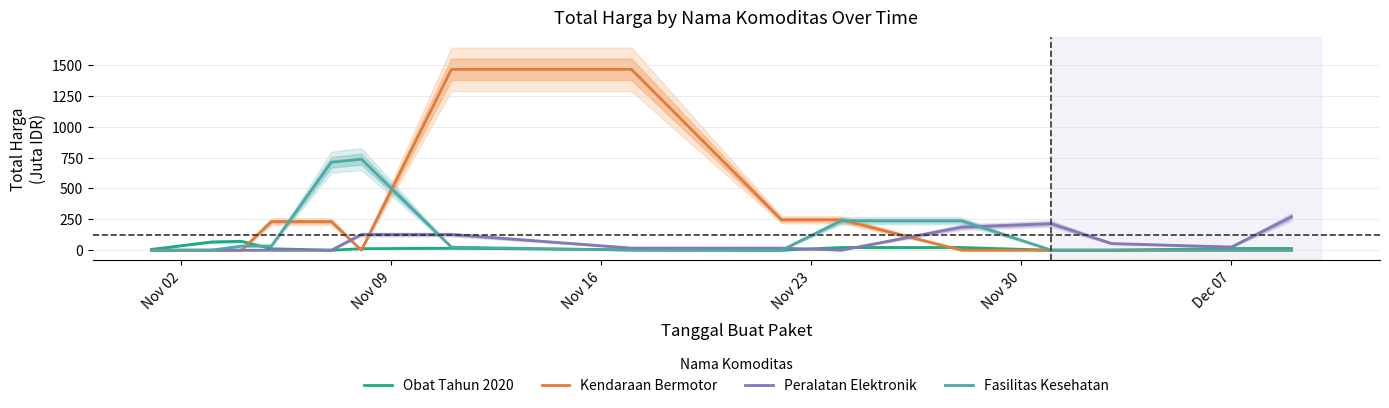

Which series ends up on top after the final intersection of Fasilitas Kesehatan and Obat Tahun 2020?

Obat Tahun 2020